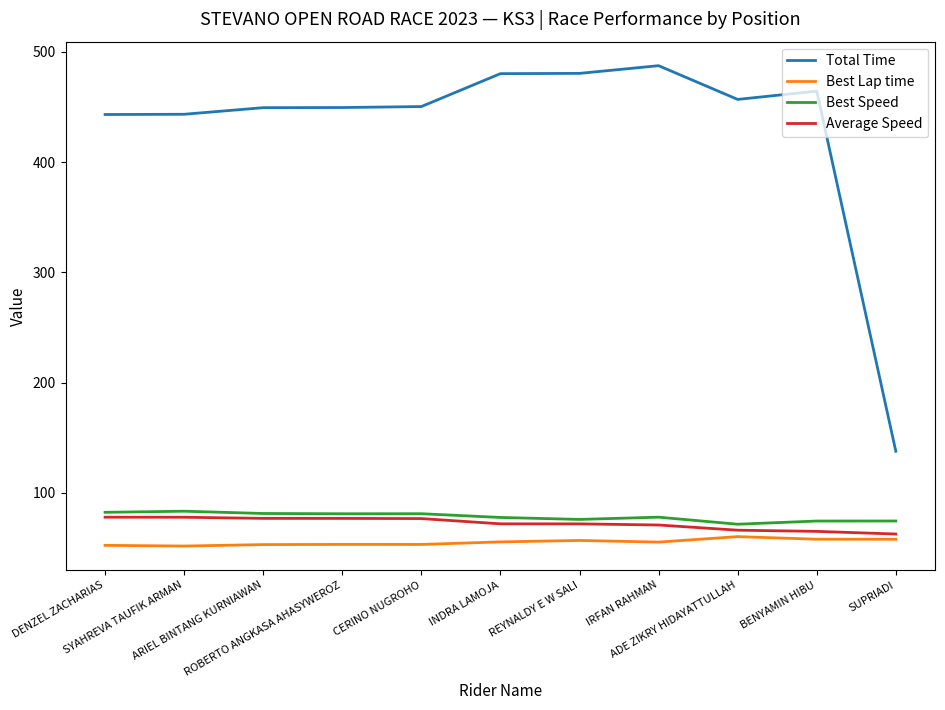

What is the greatest value displayed?

487.5